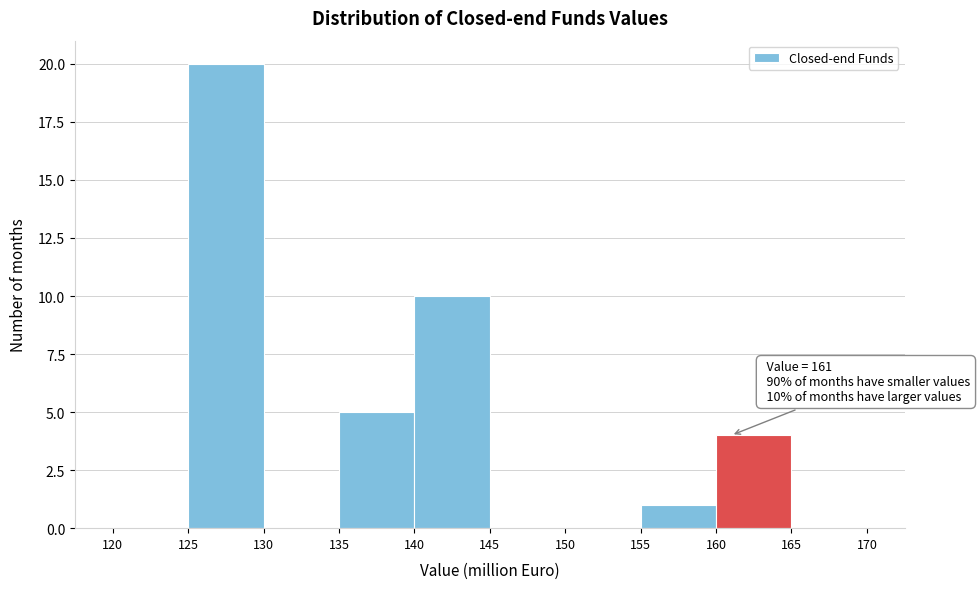

Which range on the x-axis has the tallest bar?

125 to 130